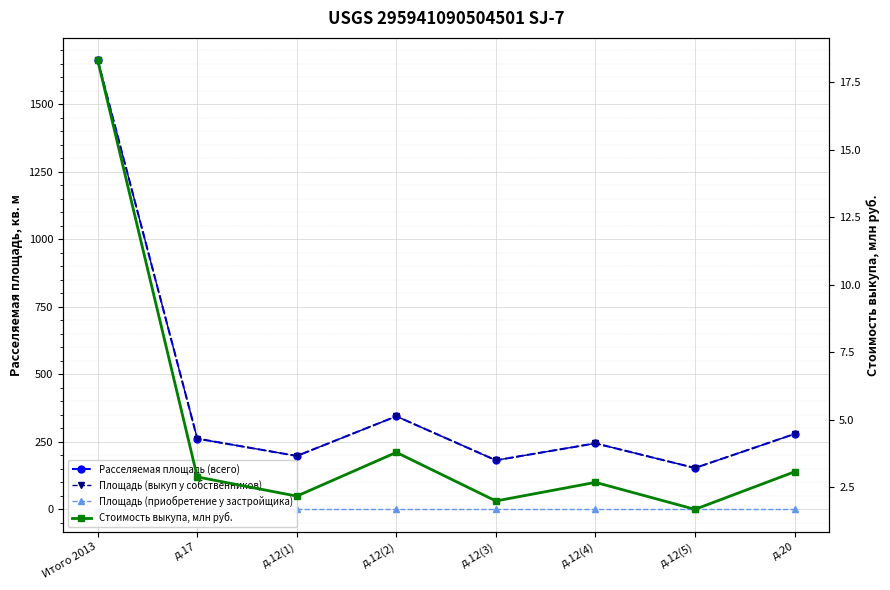

True or false: Площадь (выкуп у собственников) has a value of 332.5 at д.12(4).

False